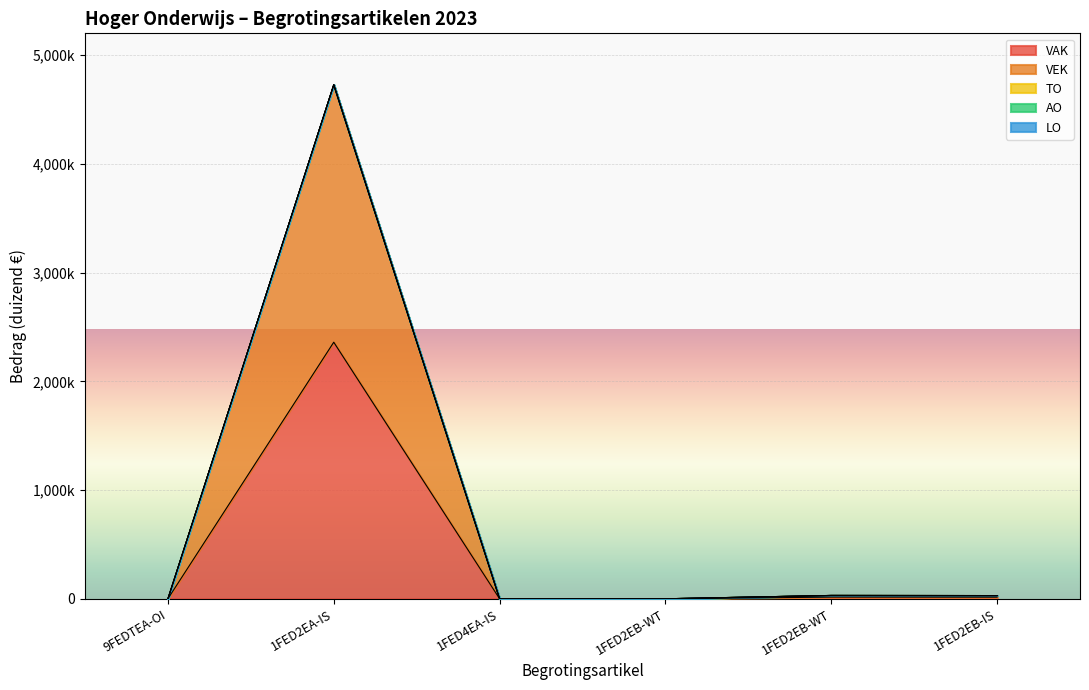

True or false: LO and VAK cross at least once.

False